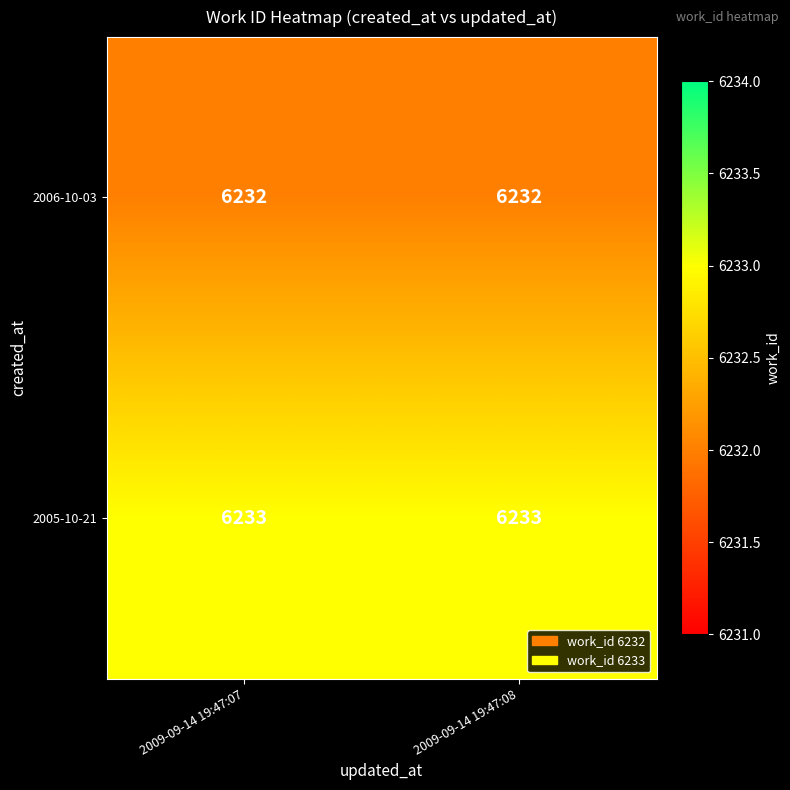

Reading left to right, what are all the values shown in this chart?

2006-10-03: 6232	6232
2005-10-21: 6233	6233